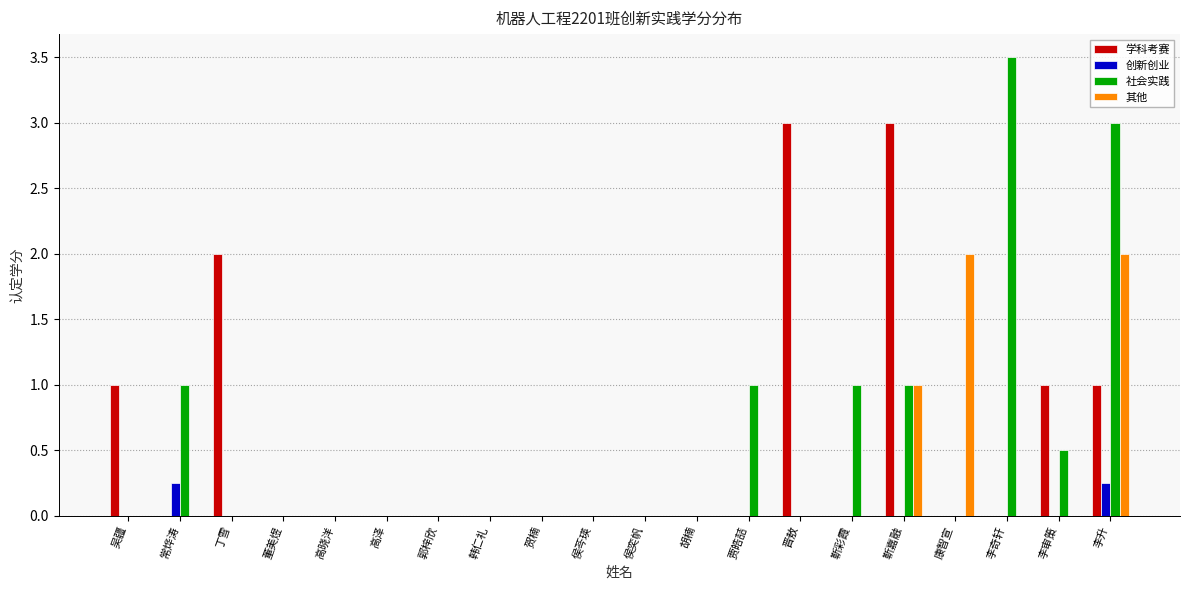

What is the maximum value for 学科考赛?

3.0